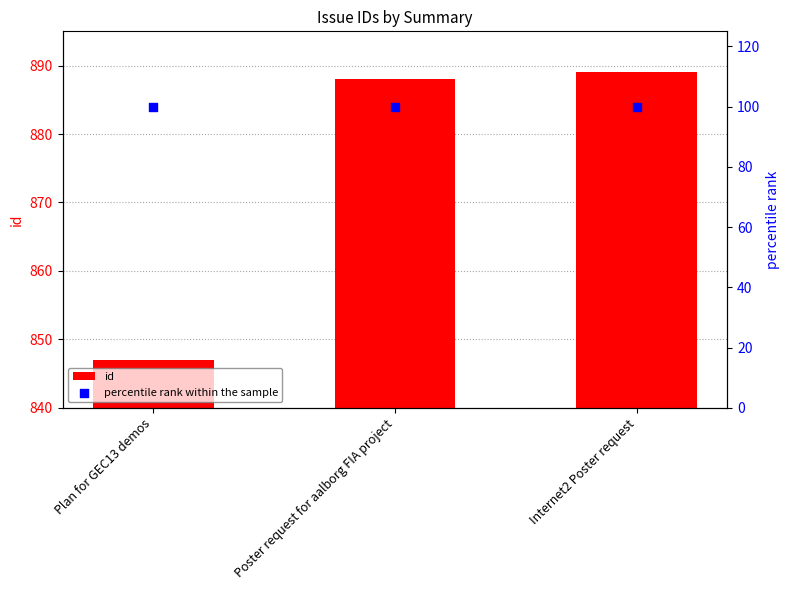

Which series reaches the maximum Y coordinate?

id